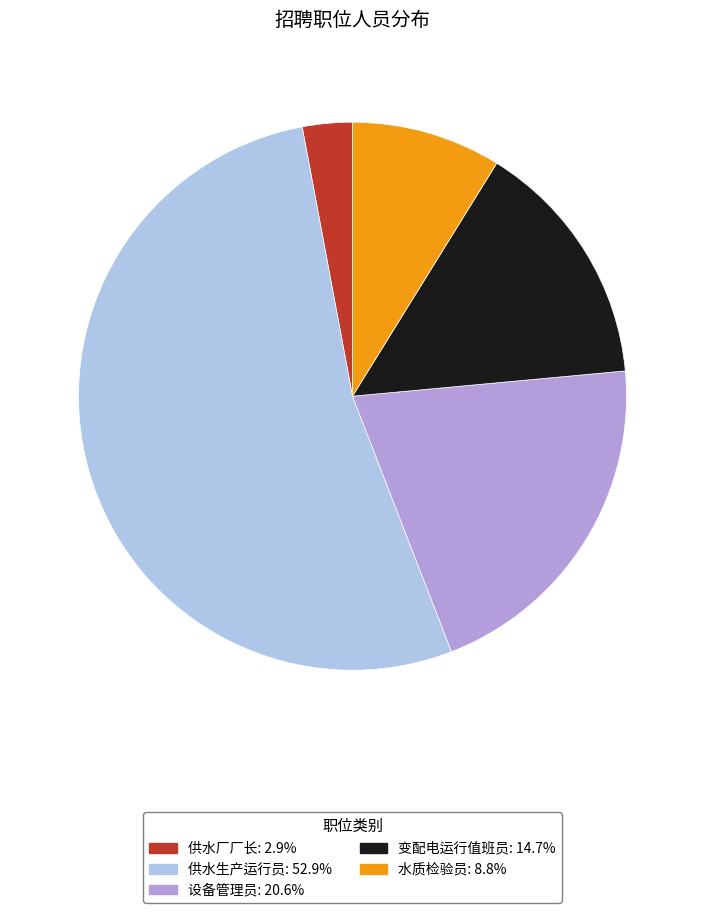

Does any single category account for the majority?

Yes